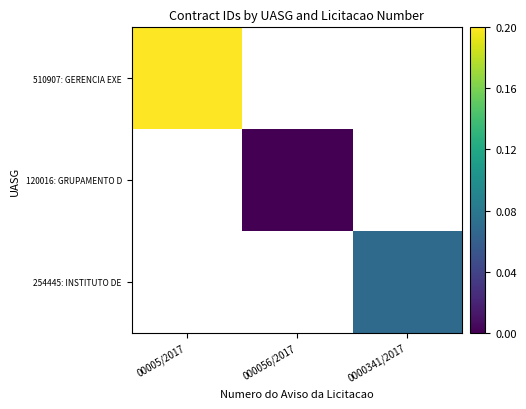

The 254445: INSTITUTO DE series shows 0.1 at 0000341/2017. True or false?

True